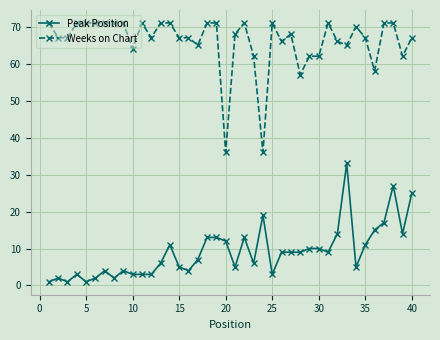

Which series has the largest range (max minus min)?

Weeks on Chart